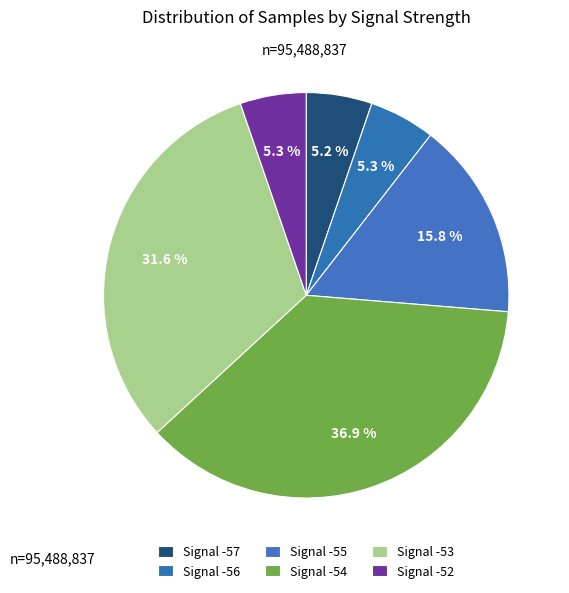

Which slice is the largest?

-54